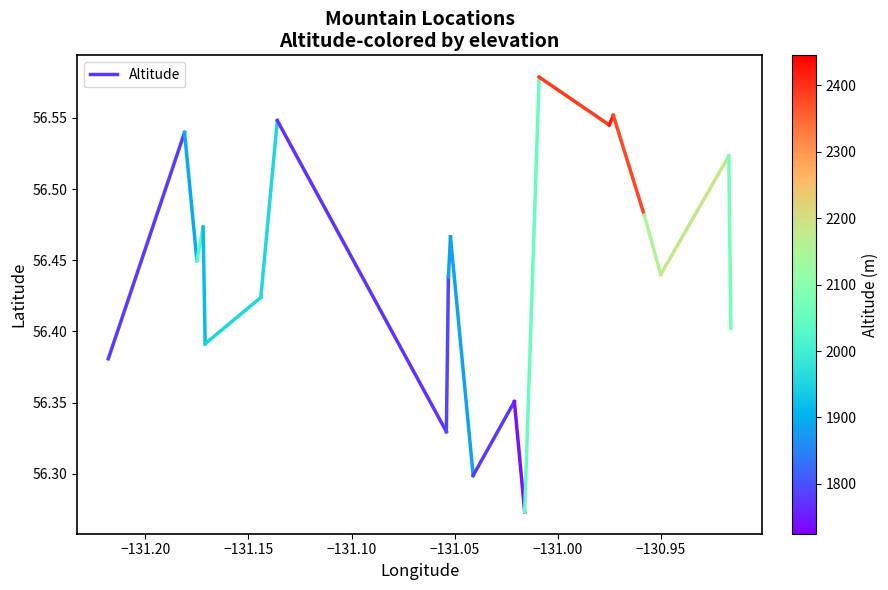

Does the chart have visible grid lines?

No